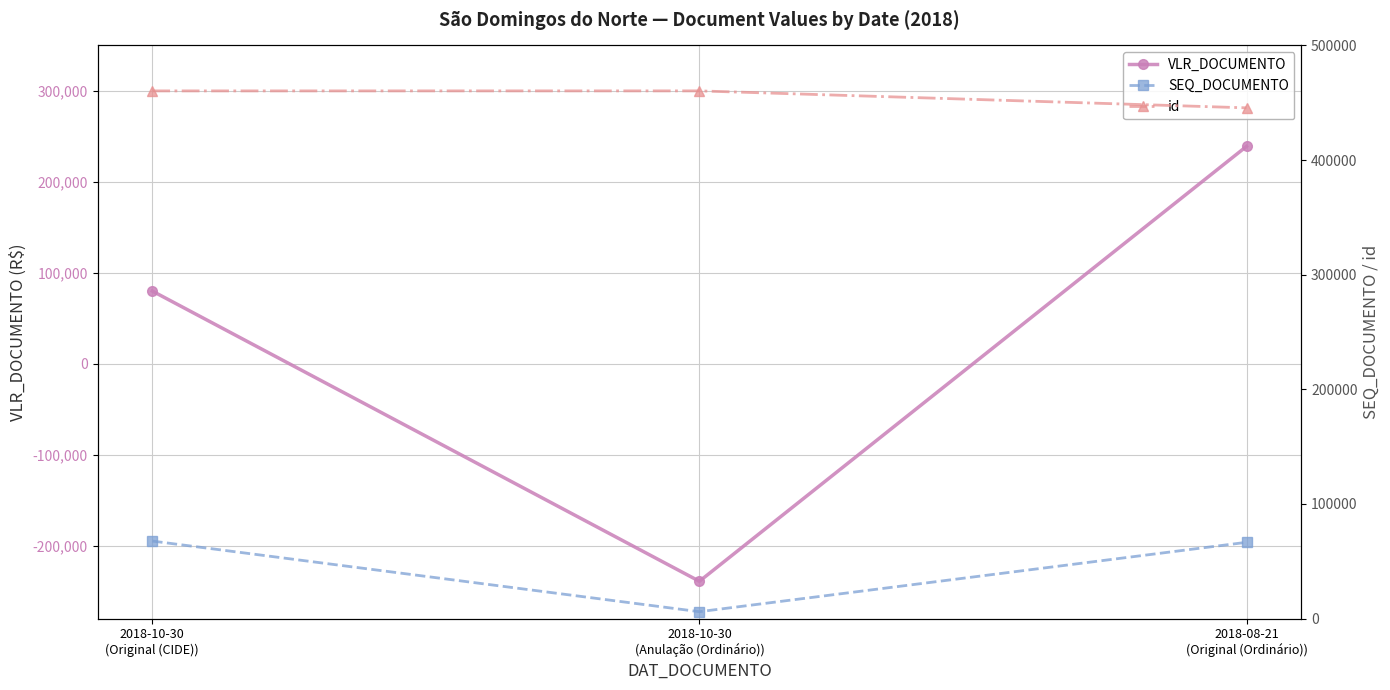

Reading left to right, extract all data points from this chart.

VLR_DOCUMENTO: 2018-10-30
(Original (CIDE))=80000	2018-10-30
(Anulação (Ordinário))=-239000	2018-08-21
(Original (Ordinário))=239000
SEQ_DOCUMENTO: 2018-10-30
(Original (CIDE))=67627	2018-10-30
(Anulação (Ordinário))=5998	2018-08-21
(Original (Ordinário))=66534
id: 2018-10-30
(Original (CIDE))=460304	2018-10-30
(Anulação (Ordinário))=460321	2018-08-21
(Original (Ordinário))=445526